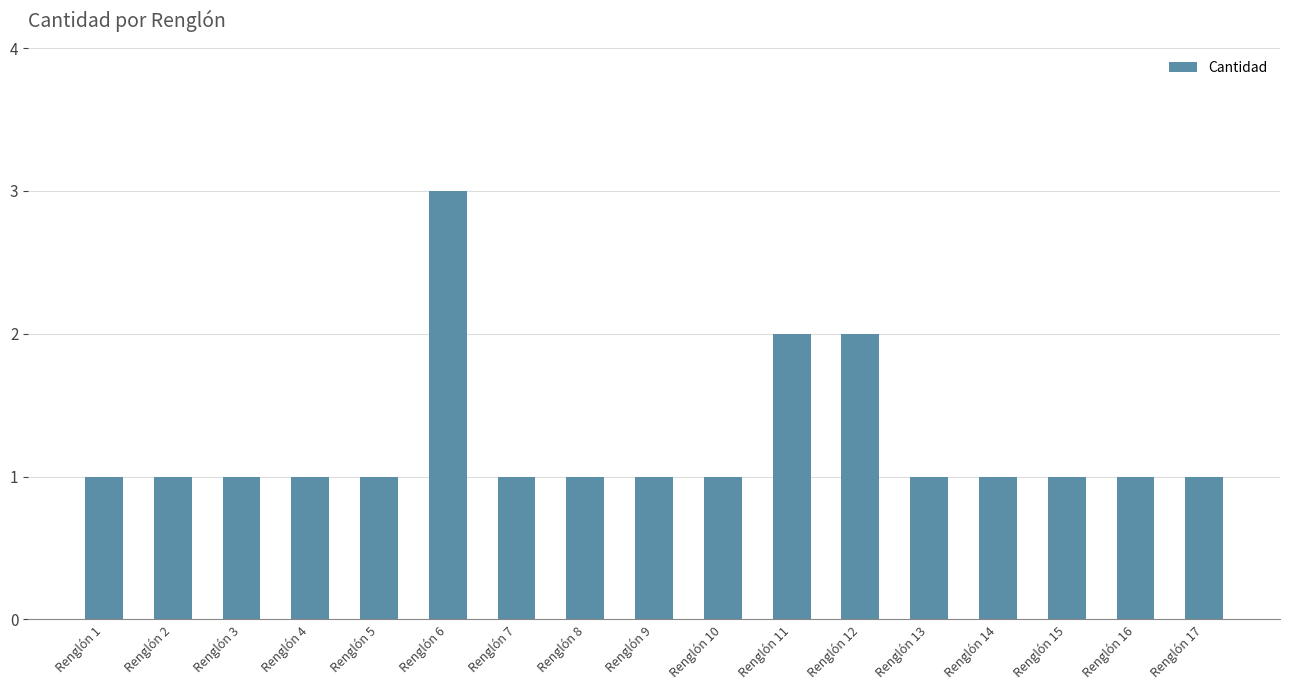

Reading left to right, extract all data points from this chart.

1	1	1	1	1	3	1	1	1	1	2	2	1	1	1	1	1